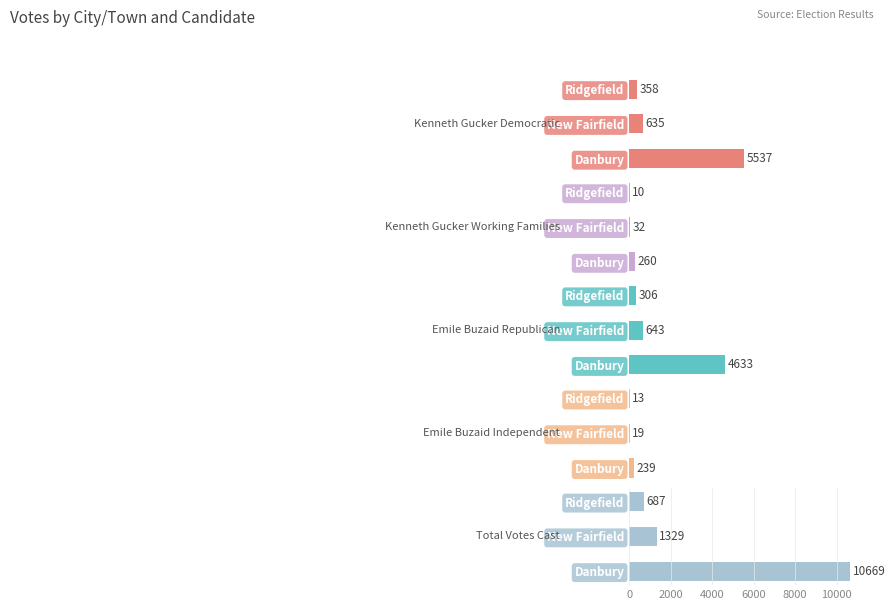

What is the value of the Total Votes Cast bar at the 2nd from the left?

1329